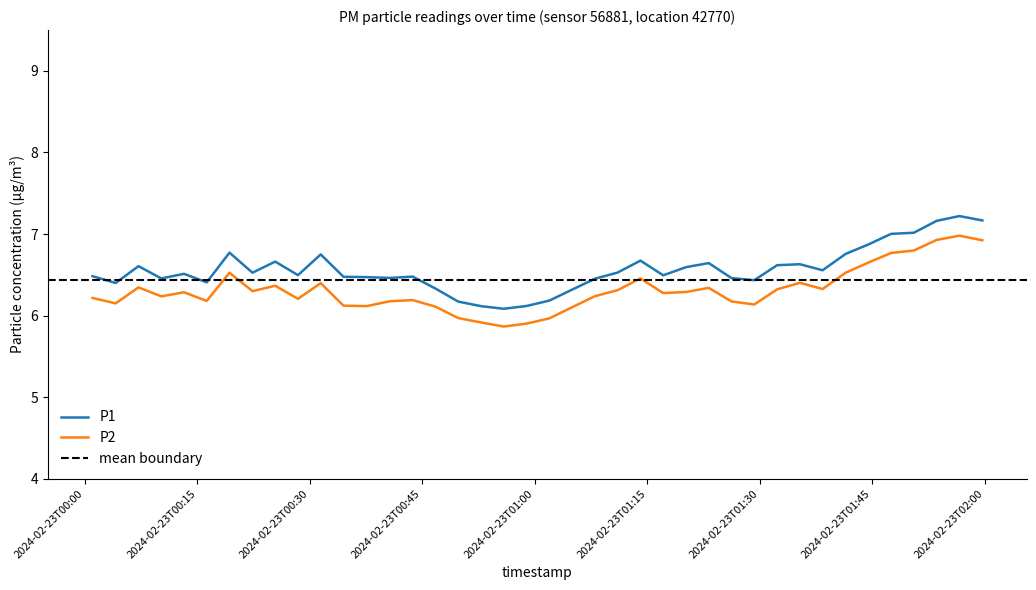

What is the maximum value for P2?

7.0